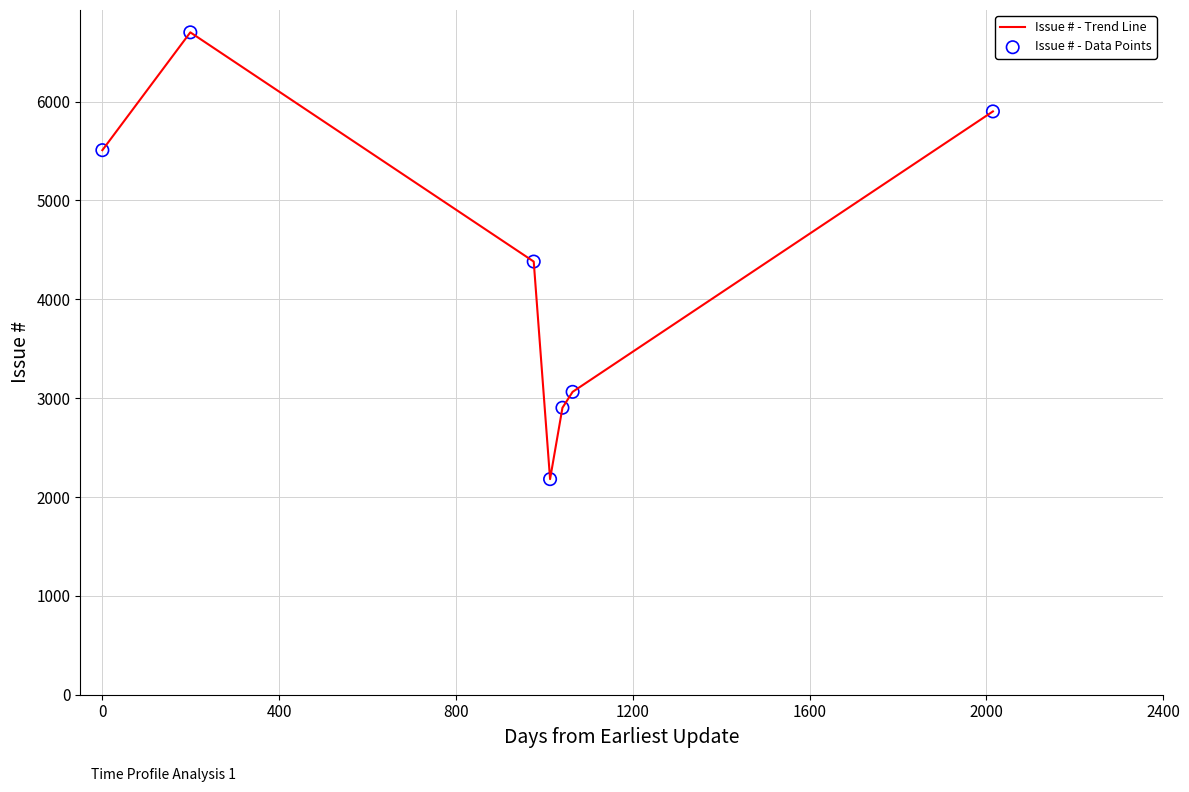

What is the maximum value shown in the chart?

6701